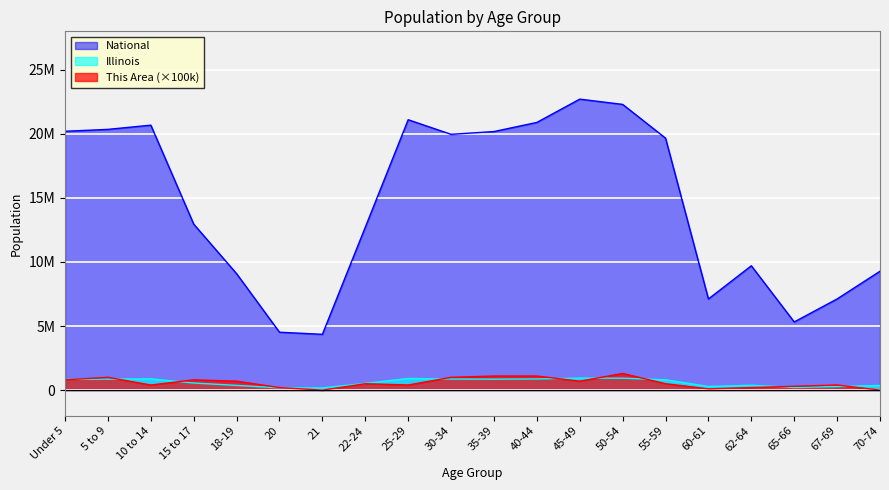

Which series has the largest total across all categories?

National